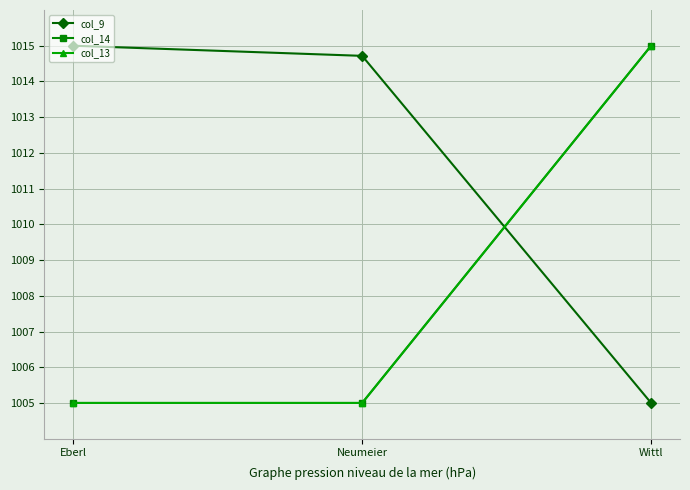

Which series changed the most between Eberl and Wittl?

col_9